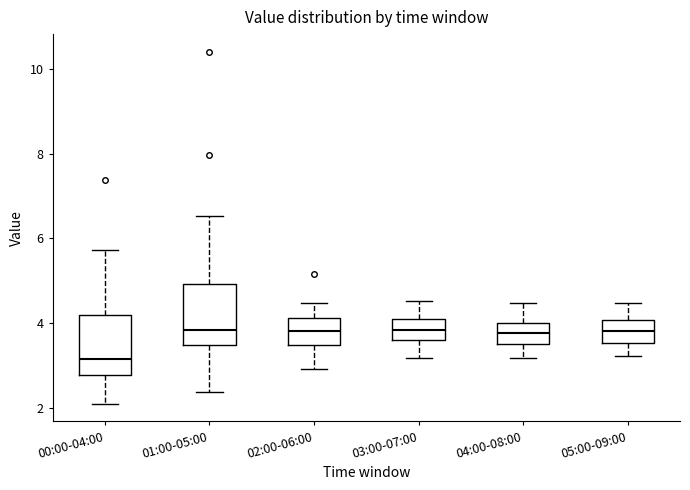

Where does the lower whisker of the box for 00:00-04:00 end on the y-axis? The values are not printed on the chart, so give them approximately, as read against the axis.

2.2